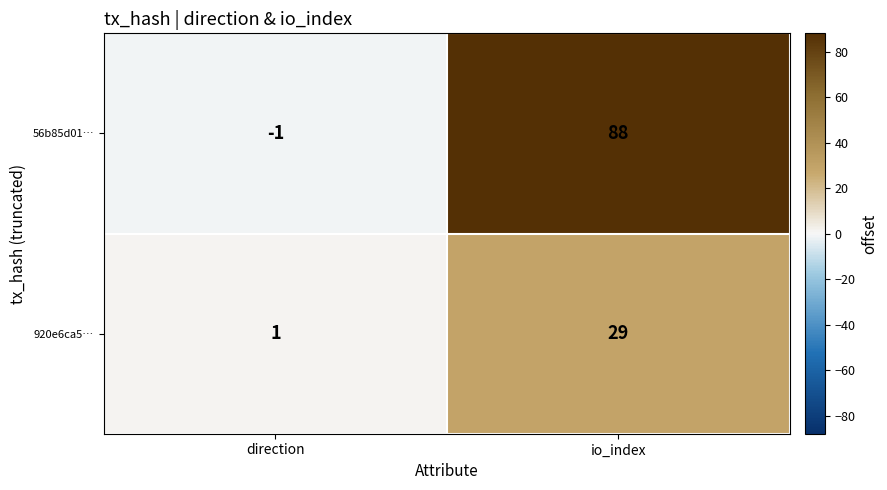

At how many categories does at least one series exceed 12?

1